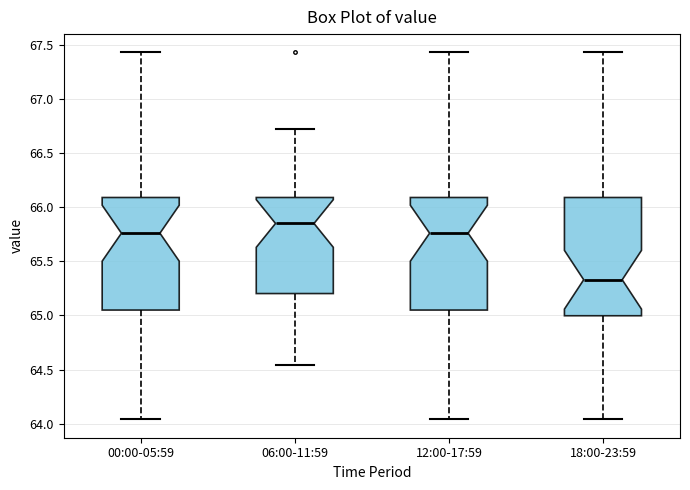

Reading left to right, read every box against the y-axis: the position of its median line, the range the box covers, and the ends of its whiskers. The values are not printed on the chart, so give them approximately, as read against the axis.

00:00-05:59: median 65.75, box 65.05 to 66.10, whiskers 64.05 to 67.45
06:00-11:59: median 65.85, box 65.20 to 66.10, whiskers 64.55 to 66.70
12:00-17:59: median 65.75, box 65.05 to 66.10, whiskers 64.05 to 67.45
18:00-23:59: median 65.35, box 65.00 to 66.10, whiskers 64.05 to 67.45